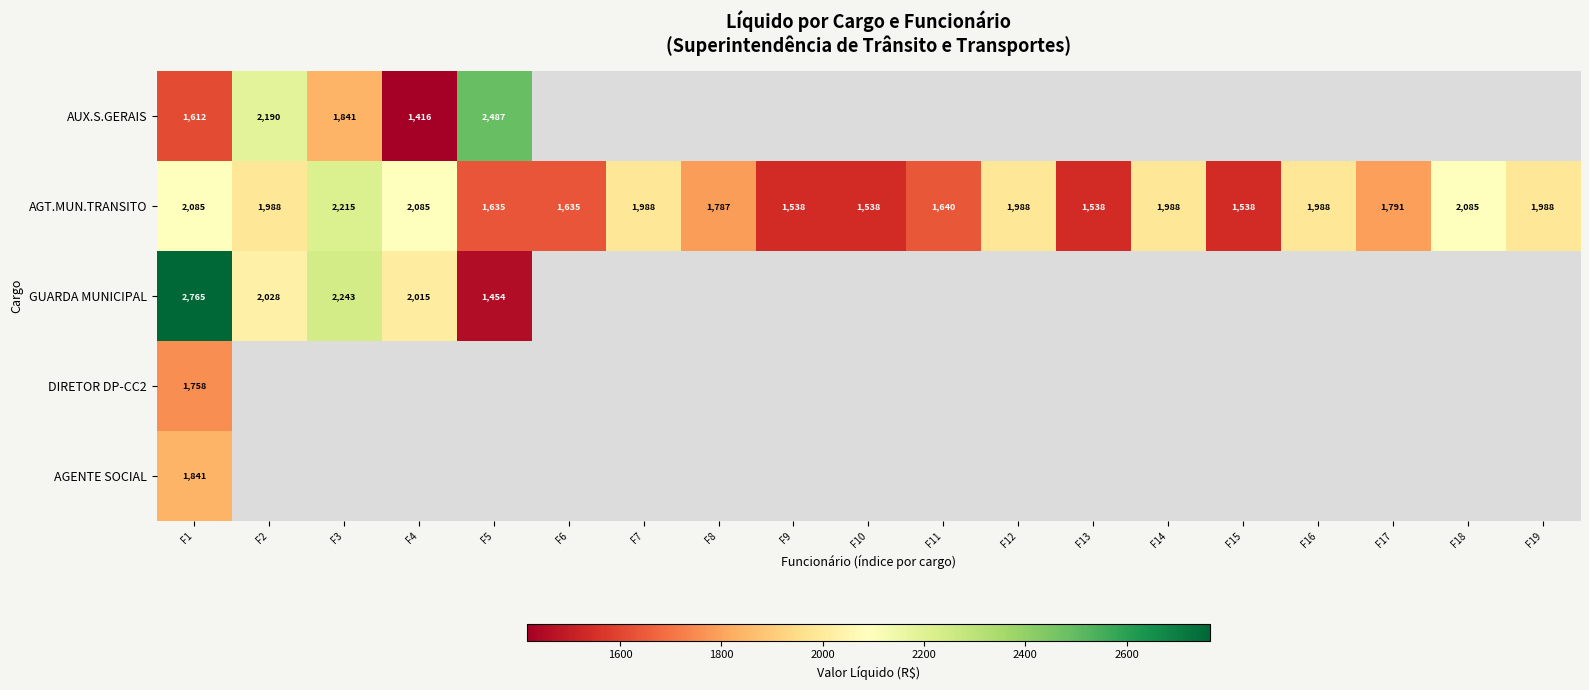

What is the spread (max minus min) of values at F3?

401.7